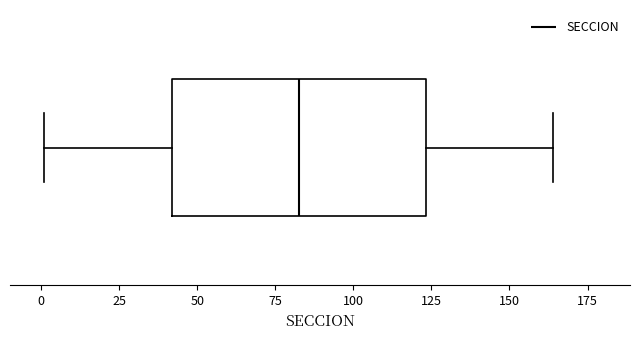

Transcribe this box plot: give where the median line is, the range the box spans, and where the two whiskers end, as read against the x-axis. The values are not printed on the chart, so give them approximately, as read against the axis.

median 85, box 40 to 125, whiskers 0 to 165